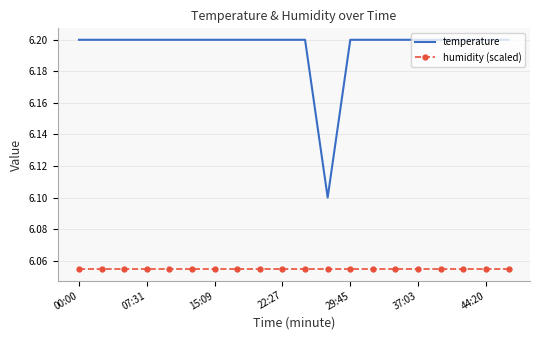

List the series in order of their peak value, highest first.

temperature, humidity (scaled)